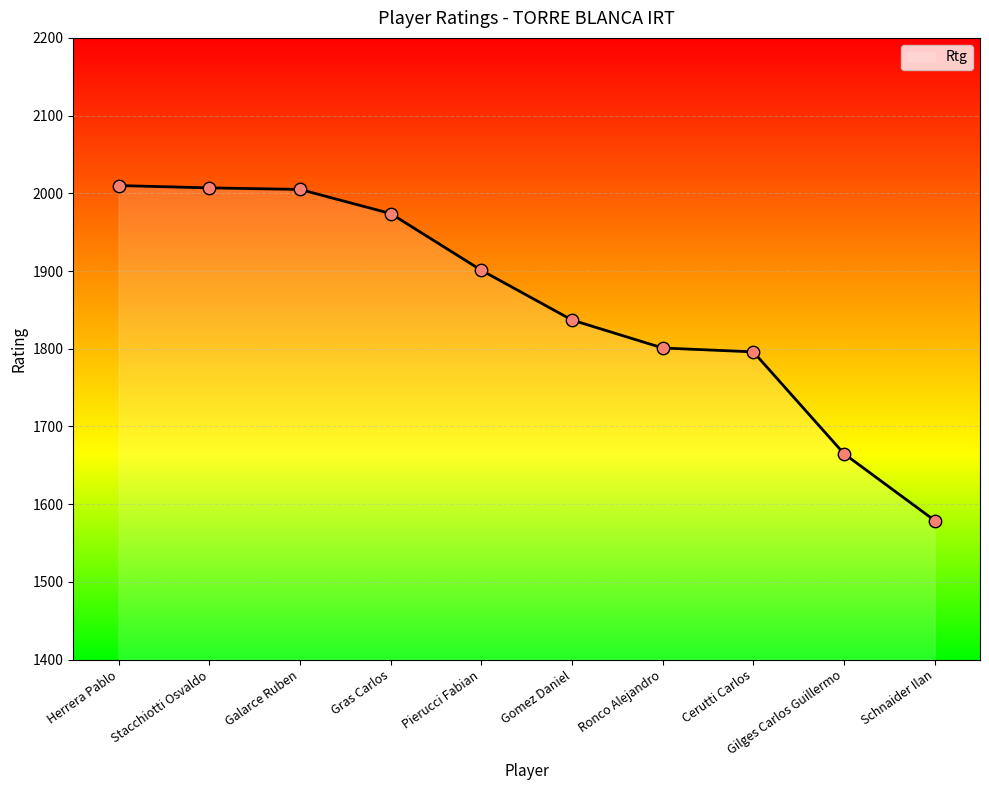

What is the ratio of the value at Stacchiotti Osvaldo to the value at Schnaider Ilan?

1.3